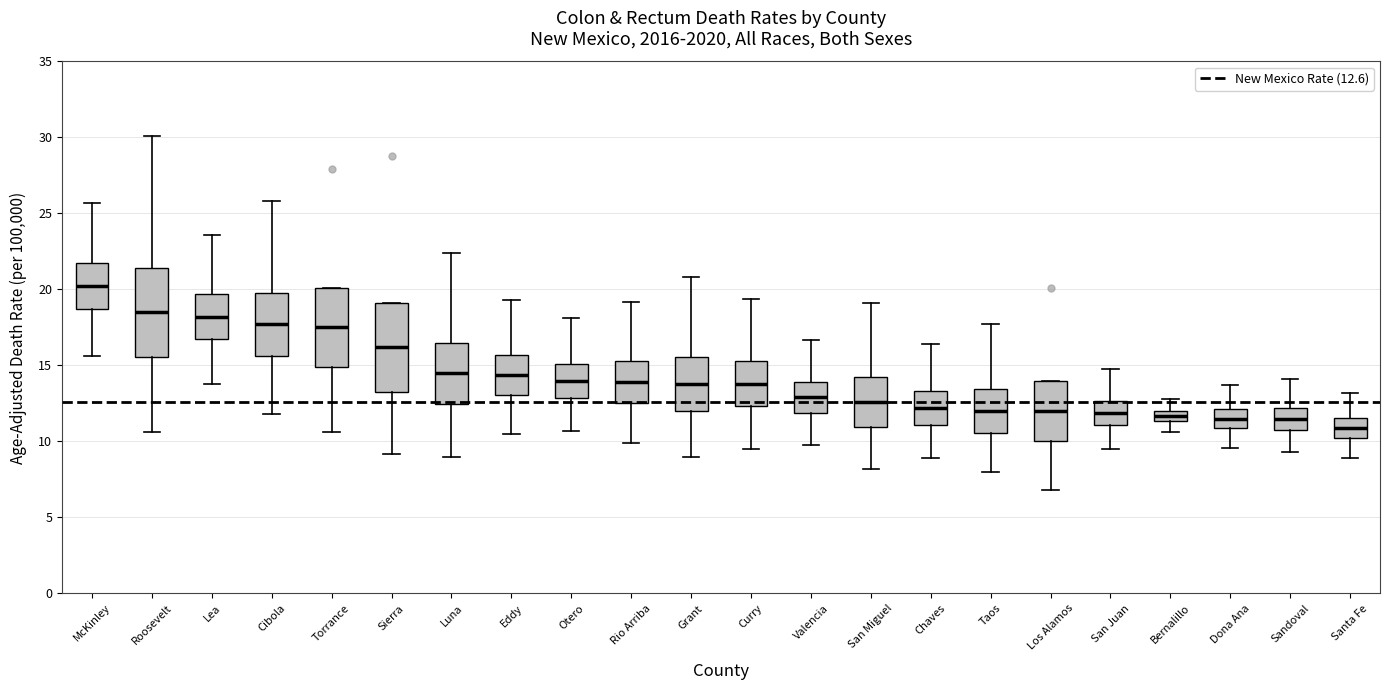

Where is the upper edge of the box for San Miguel on the y-axis? The values are not printed on the chart, so give them approximately, as read against the axis.

14.0